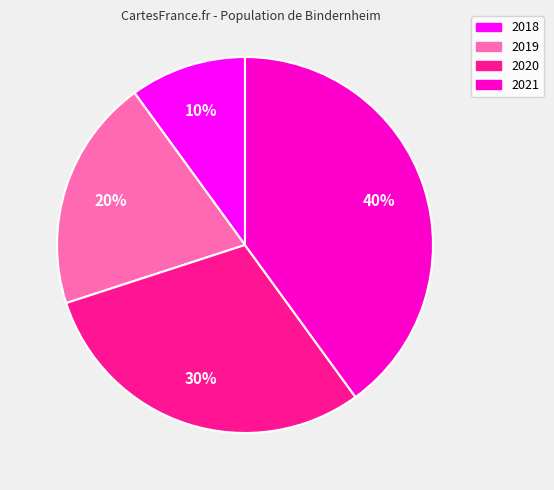

Is the sum of 2020 and 2021 greater than half?

Yes